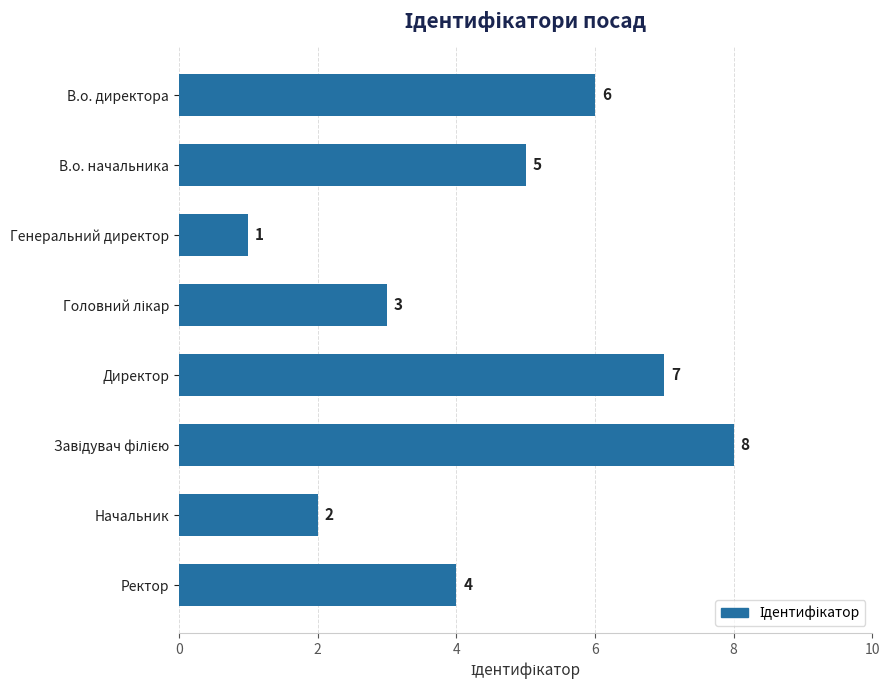

What is the value of the 3rd bar from the top?

1